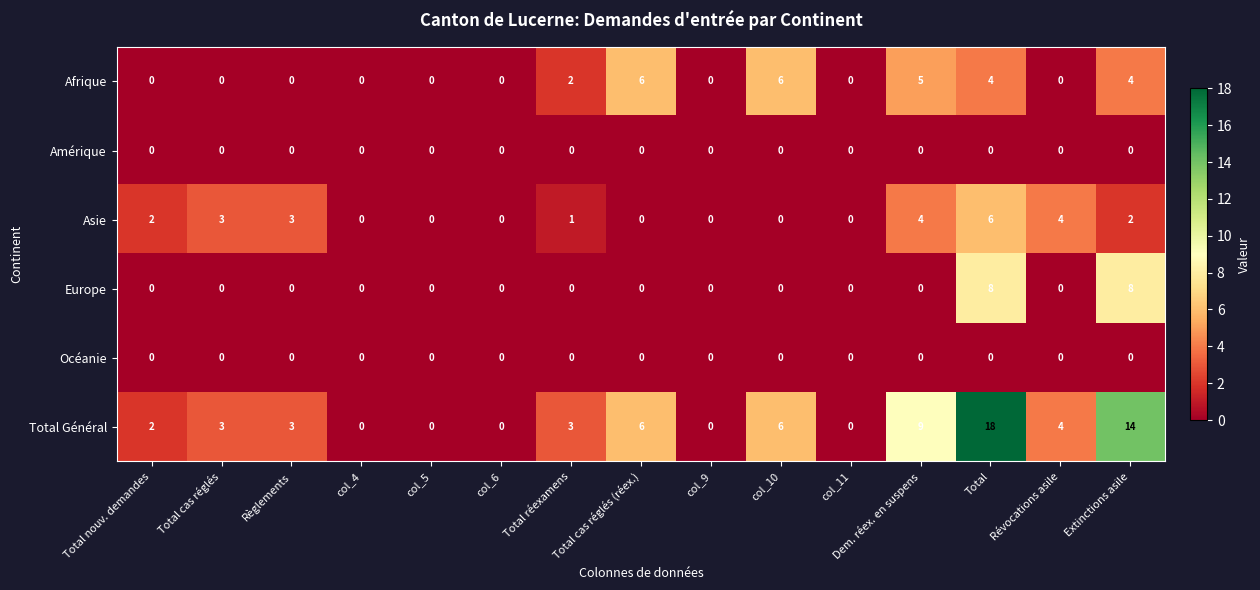

True or false: Total Général has a value of 0 at col_5.

True